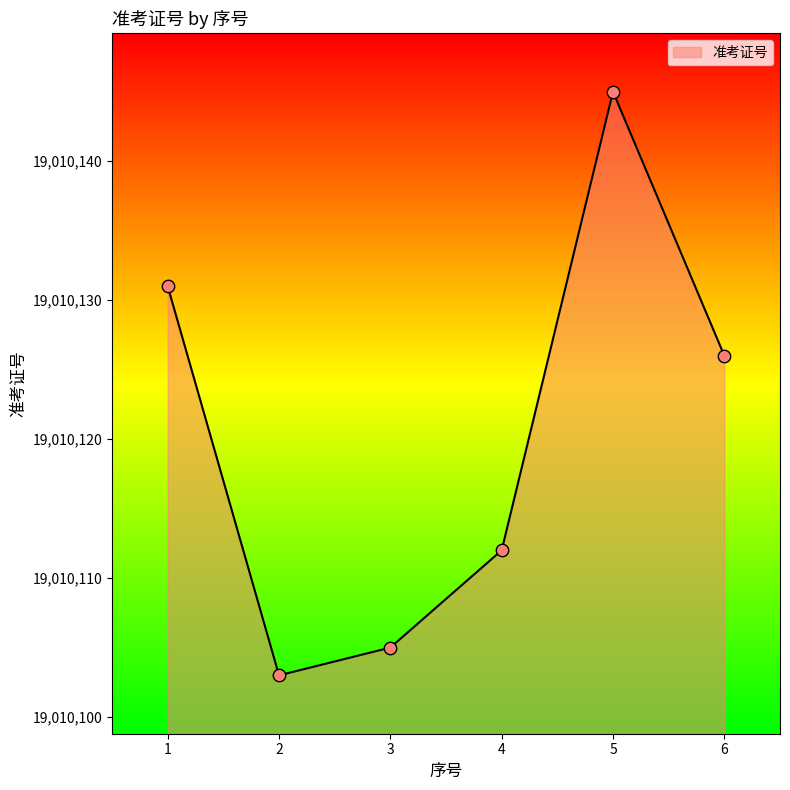

What is the change in value from 4 to 6?

+14